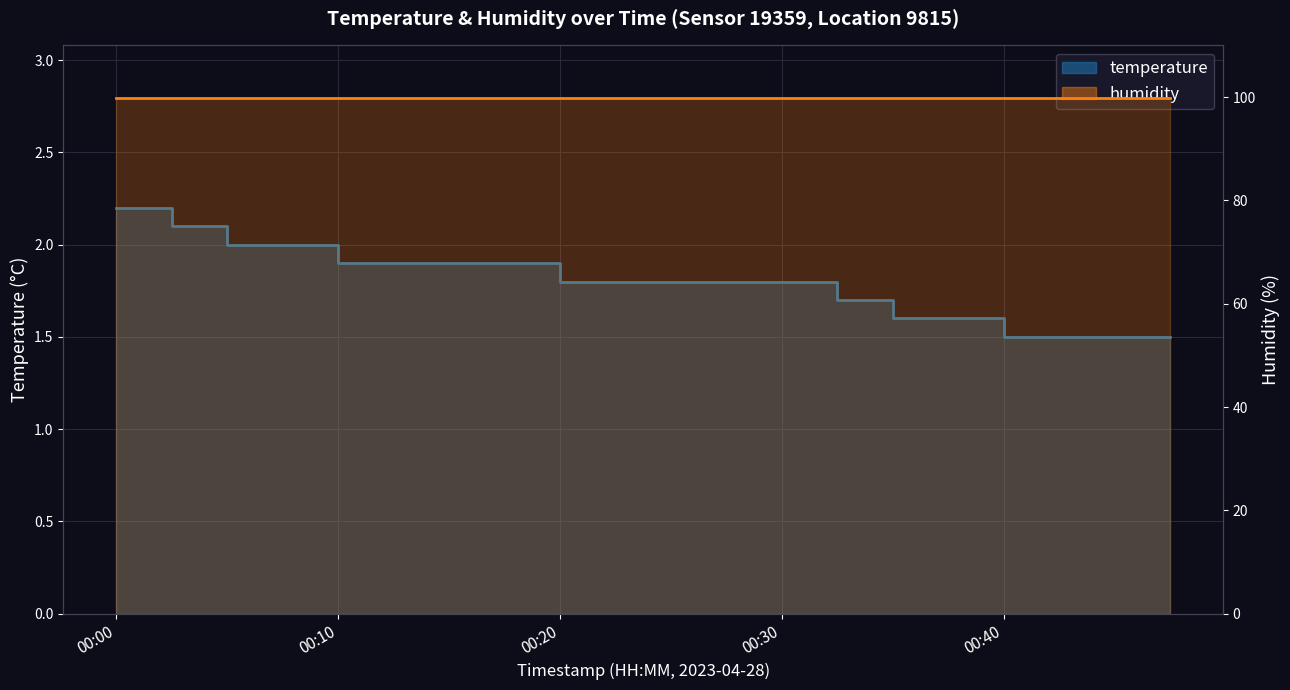

What is the value of the 7th point from the left?

1.9